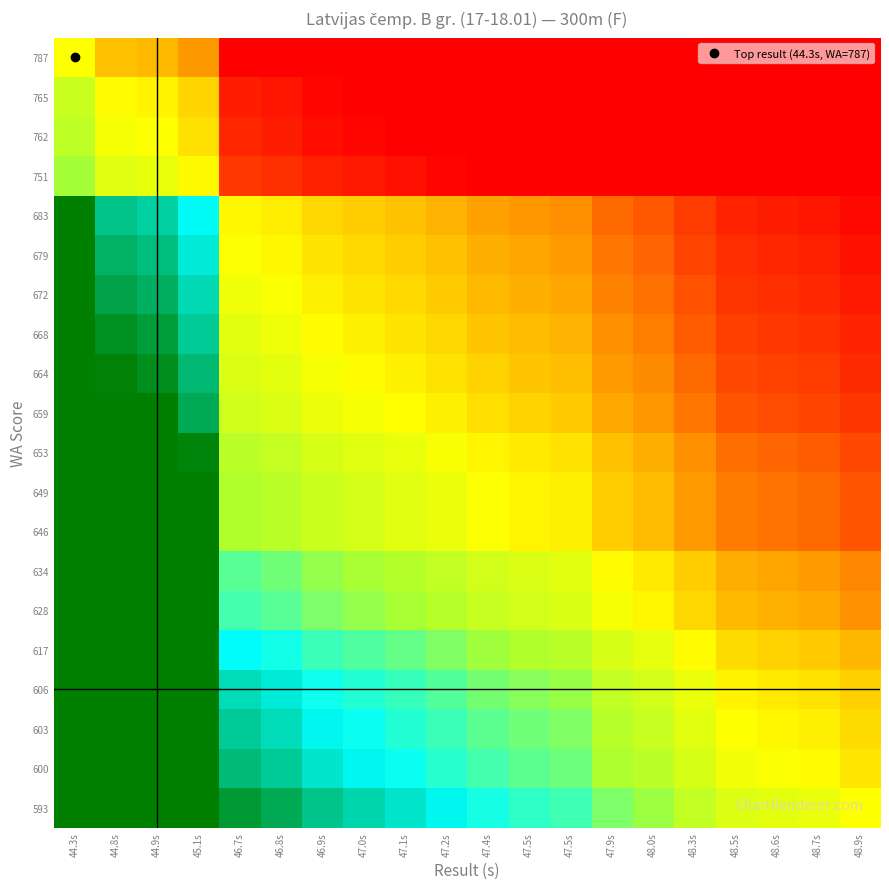

Reading left to right, extract all data points from this chart.

787: 44.3s=0.0	44.8s=-0.1	44.9s=-0.1	45.1s=-0.2	46.7s=-0.5	46.8s=-0.6	46.9s=-0.6	47.0s=-0.6	47.1s=-0.6	47.2s=-0.7	47.4s=-0.7	47.5s=-0.7	47.5s=-0.7	47.9s=-0.8	48.0s=-0.8	48.3s=-0.9	48.5s=-0.9	48.6s=-0.9	48.7s=-1.0	48.9s=-1.0
765: 44.3s=0.1	44.8s=-0.0	44.9s=-0.0	45.1s=-0.1	46.7s=-0.4	46.8s=-0.4	46.9s=-0.5	47.0s=-0.5	47.1s=-0.5	47.2s=-0.6	47.4s=-0.6	47.5s=-0.6	47.5s=-0.6	47.9s=-0.7	48.0s=-0.7	48.3s=-0.8	48.5s=-0.8	48.6s=-0.8	48.7s=-0.9	48.9s=-0.9
762: 44.3s=0.1	44.8s=0.0	44.9s=0.0	45.1s=-0.1	46.7s=-0.4	46.8s=-0.4	46.9s=-0.5	47.0s=-0.5	47.1s=-0.5	47.2s=-0.5	47.4s=-0.6	47.5s=-0.6	47.5s=-0.6	47.9s=-0.7	48.0s=-0.7	48.3s=-0.7	48.5s=-0.8	48.6s=-0.8	48.7s=-0.8	48.9s=-0.9
751: 44.3s=0.2	44.8s=0.1	44.9s=0.0	45.1s=-0.0	46.7s=-0.4	46.8s=-0.4	46.9s=-0.4	47.0s=-0.4	47.1s=-0.5	47.2s=-0.5	47.4s=-0.5	47.5s=-0.5	47.5s=-0.6	47.9s=-0.6	48.0s=-0.6	48.3s=-0.7	48.5s=-0.8	48.6s=-0.8	48.7s=-0.8	48.9s=-0.8
683: 44.3s=0.5	44.8s=0.4	44.9s=0.4	45.1s=0.3	46.7s=-0.0	46.8s=-0.0	46.9s=-0.1	47.0s=-0.1	47.1s=-0.1	47.2s=-0.1	47.4s=-0.2	47.5s=-0.2	47.5s=-0.2	47.9s=-0.3	48.0s=-0.3	48.3s=-0.4	48.5s=-0.4	48.6s=-0.4	48.7s=-0.4	48.9s=-0.5
679: 44.3s=0.5	44.8s=0.4	44.9s=0.4	45.1s=0.4	46.7s=0.0	46.8s=-0.0	46.9s=-0.0	47.0s=-0.1	47.1s=-0.1	47.2s=-0.1	47.4s=-0.1	47.5s=-0.2	47.5s=-0.2	47.9s=-0.2	48.0s=-0.3	48.3s=-0.3	48.5s=-0.4	48.6s=-0.4	48.7s=-0.4	48.9s=-0.5
672: 44.3s=0.6	44.8s=0.5	44.9s=0.4	45.1s=0.4	46.7s=0.0	46.8s=0.0	46.9s=-0.0	47.0s=-0.0	47.1s=-0.1	47.2s=-0.1	47.4s=-0.1	47.5s=-0.1	47.5s=-0.2	47.9s=-0.2	48.0s=-0.3	48.3s=-0.3	48.5s=-0.4	48.6s=-0.4	48.7s=-0.4	48.9s=-0.4
668: 44.3s=0.6	44.8s=0.5	44.9s=0.5	45.1s=0.4	46.7s=0.1	46.8s=0.0	46.9s=-0.0	47.0s=-0.0	47.1s=-0.0	47.2s=-0.1	47.4s=-0.1	47.5s=-0.1	47.5s=-0.1	47.9s=-0.2	48.0s=-0.2	48.3s=-0.3	48.5s=-0.3	48.6s=-0.4	48.7s=-0.4	48.9s=-0.4
664: 44.3s=0.6	44.8s=0.5	44.9s=0.5	45.1s=0.4	46.7s=0.1	46.8s=0.1	46.9s=0.0	47.0s=-0.0	47.1s=-0.0	47.2s=-0.1	47.4s=-0.1	47.5s=-0.1	47.5s=-0.1	47.9s=-0.2	48.0s=-0.2	48.3s=-0.3	48.5s=-0.3	48.6s=-0.3	48.7s=-0.4	48.9s=-0.4
659: 44.3s=0.6	44.8s=0.5	44.9s=0.5	45.1s=0.4	46.7s=0.1	46.8s=0.1	46.9s=0.0	47.0s=0.0	47.1s=-0.0	47.2s=-0.0	47.4s=-0.1	47.5s=-0.1	47.5s=-0.1	47.9s=-0.2	48.0s=-0.2	48.3s=-0.2	48.5s=-0.3	48.6s=-0.3	48.7s=-0.3	48.9s=-0.4
653: 44.3s=0.7	44.8s=0.6	44.9s=0.5	45.1s=0.5	46.7s=0.1	46.8s=0.1	46.9s=0.1	47.0s=0.1	47.1s=0.0	47.2s=0.0	47.4s=-0.0	47.5s=-0.0	47.5s=-0.1	47.9s=-0.1	48.0s=-0.1	48.3s=-0.2	48.5s=-0.3	48.6s=-0.3	48.7s=-0.3	48.9s=-0.3
649: 44.3s=0.7	44.8s=0.6	44.9s=0.6	45.1s=0.5	46.7s=0.2	46.8s=0.1	46.9s=0.1	47.0s=0.1	47.1s=0.1	47.2s=0.0	47.4s=0.0	47.5s=-0.0	47.5s=-0.0	47.9s=-0.1	48.0s=-0.1	48.3s=-0.2	48.5s=-0.2	48.6s=-0.3	48.7s=-0.3	48.9s=-0.3
646: 44.3s=0.7	44.8s=0.6	44.9s=0.6	45.1s=0.5	46.7s=0.2	46.8s=0.1	46.9s=0.1	47.0s=0.1	47.1s=0.1	47.2s=0.0	47.4s=0.0	47.5s=-0.0	47.5s=-0.0	47.9s=-0.1	48.0s=-0.1	48.3s=-0.2	48.5s=-0.2	48.6s=-0.3	48.7s=-0.3	48.9s=-0.3
634: 44.3s=0.8	44.8s=0.7	44.9s=0.7	45.1s=0.6	46.7s=0.2	46.8s=0.2	46.9s=0.2	47.0s=0.2	47.1s=0.1	47.2s=0.1	47.4s=0.1	47.5s=0.1	47.5s=0.1	47.9s=-0.0	48.0s=-0.0	48.3s=-0.1	48.5s=-0.2	48.6s=-0.2	48.7s=-0.2	48.9s=-0.2
628: 44.3s=0.8	44.8s=0.7	44.9s=0.7	45.1s=0.6	46.7s=0.3	46.8s=0.2	46.9s=0.2	47.0s=0.2	47.1s=0.2	47.2s=0.1	47.4s=0.1	47.5s=0.1	47.5s=0.1	47.9s=0.0	48.0s=-0.0	48.3s=-0.1	48.5s=-0.1	48.6s=-0.1	48.7s=-0.2	48.9s=-0.2
617: 44.3s=0.9	44.8s=0.8	44.9s=0.7	45.1s=0.7	46.7s=0.3	46.8s=0.3	46.9s=0.3	47.0s=0.3	47.1s=0.2	47.2s=0.2	47.4s=0.2	47.5s=0.2	47.5s=0.1	47.9s=0.1	48.0s=0.0	48.3s=-0.0	48.5s=-0.1	48.6s=-0.1	48.7s=-0.1	48.9s=-0.1
606: 44.3s=0.9	44.8s=0.8	44.9s=0.8	45.1s=0.7	46.7s=0.4	46.8s=0.4	46.9s=0.3	47.0s=0.3	47.1s=0.3	47.2s=0.3	47.4s=0.2	47.5s=0.2	47.5s=0.2	47.9s=0.1	48.0s=0.1	48.3s=0.0	48.5s=-0.0	48.6s=-0.0	48.7s=-0.1	48.9s=-0.1
603: 44.3s=0.9	44.8s=0.8	44.9s=0.8	45.1s=0.7	46.7s=0.4	46.8s=0.4	46.9s=0.3	47.0s=0.3	47.1s=0.3	47.2s=0.3	47.4s=0.2	47.5s=0.2	47.5s=0.2	47.9s=0.1	48.0s=0.1	48.3s=0.1	48.5s=0.0	48.6s=-0.0	48.7s=-0.0	48.9s=-0.1
600: 44.3s=1.0	44.8s=0.8	44.9s=0.8	45.1s=0.8	46.7s=0.4	46.8s=0.4	46.9s=0.4	47.0s=0.3	47.1s=0.3	47.2s=0.3	47.4s=0.3	47.5s=0.2	47.5s=0.2	47.9s=0.2	48.0s=0.1	48.3s=0.1	48.5s=0.0	48.6s=0.0	48.7s=-0.0	48.9s=-0.0
593: 44.3s=1.0	44.8s=0.9	44.9s=0.9	45.1s=0.8	46.7s=0.5	46.8s=0.4	46.9s=0.4	47.0s=0.4	47.1s=0.4	47.2s=0.3	47.4s=0.3	47.5s=0.3	47.5s=0.3	47.9s=0.2	48.0s=0.2	48.3s=0.1	48.5s=0.1	48.6s=0.1	48.7s=0.0	48.9s=0.0